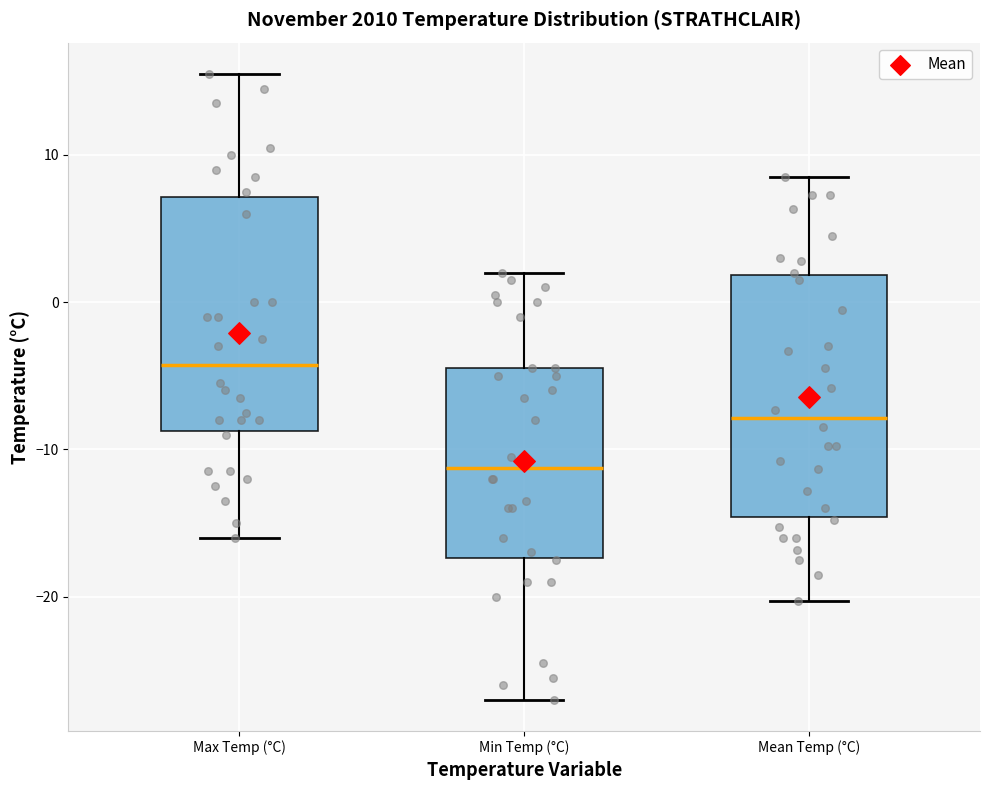

Which box has the lowest median line?

Min Temp (°C)